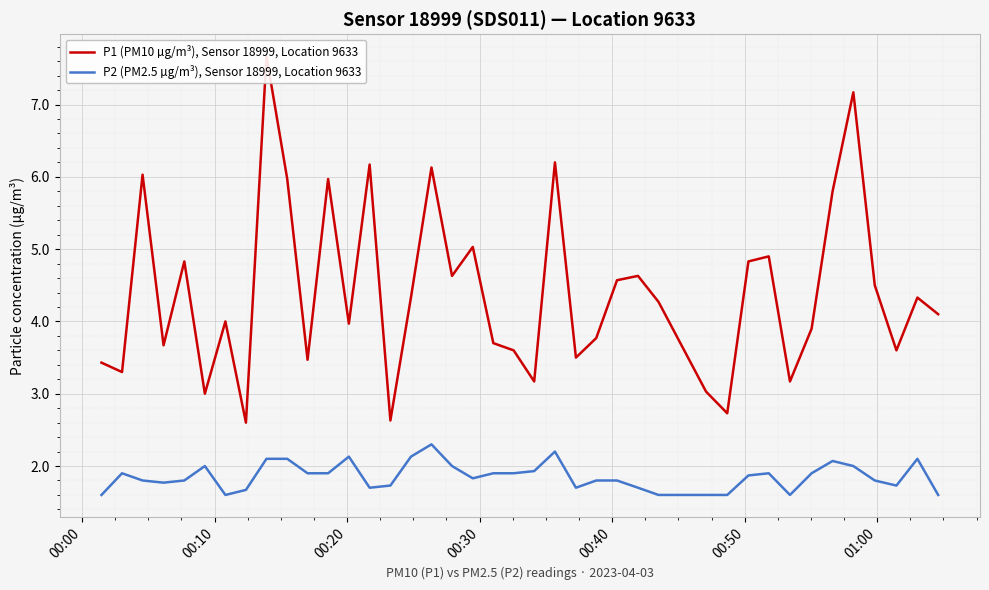

What is the highest value of the P2 (PM2.5 µg/m³), Sensor 18999, Location 9633 series?

2.3